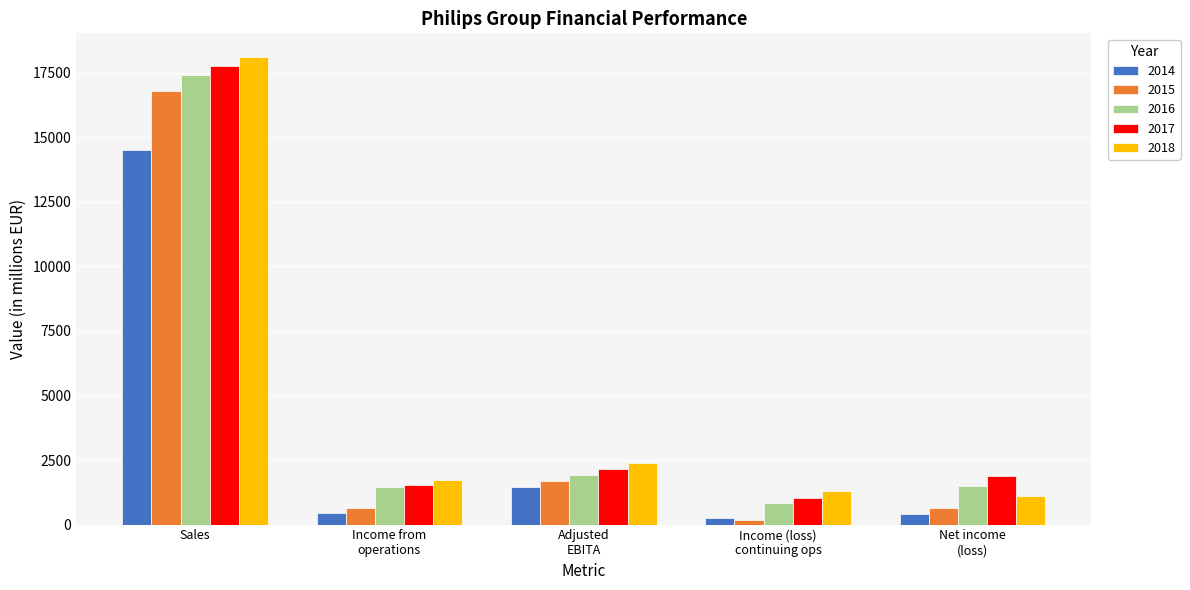

Which series has the largest range (max minus min)?

2018